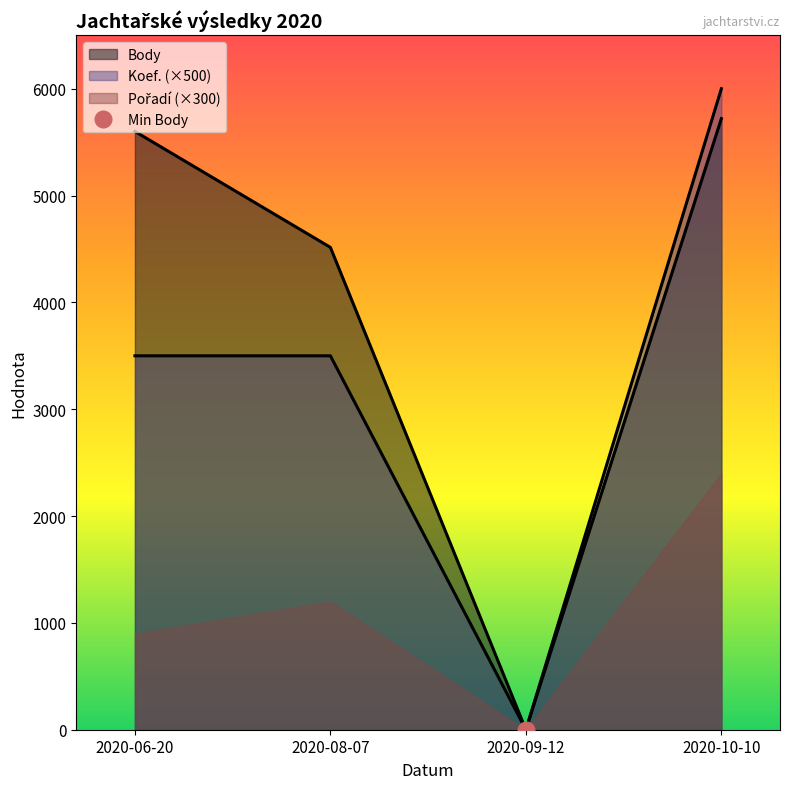

What is the label of the 4th point from the left?

2020-10-10